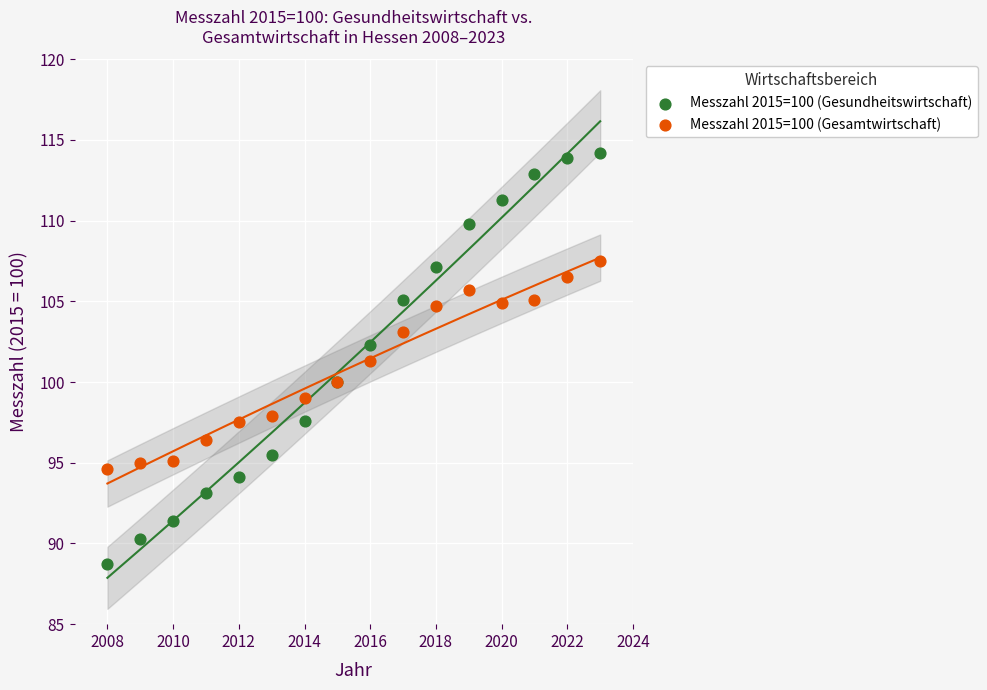

Which series reaches the maximum Y coordinate?

Messzahl 2015=100 (Gesundheitswirtschaft)